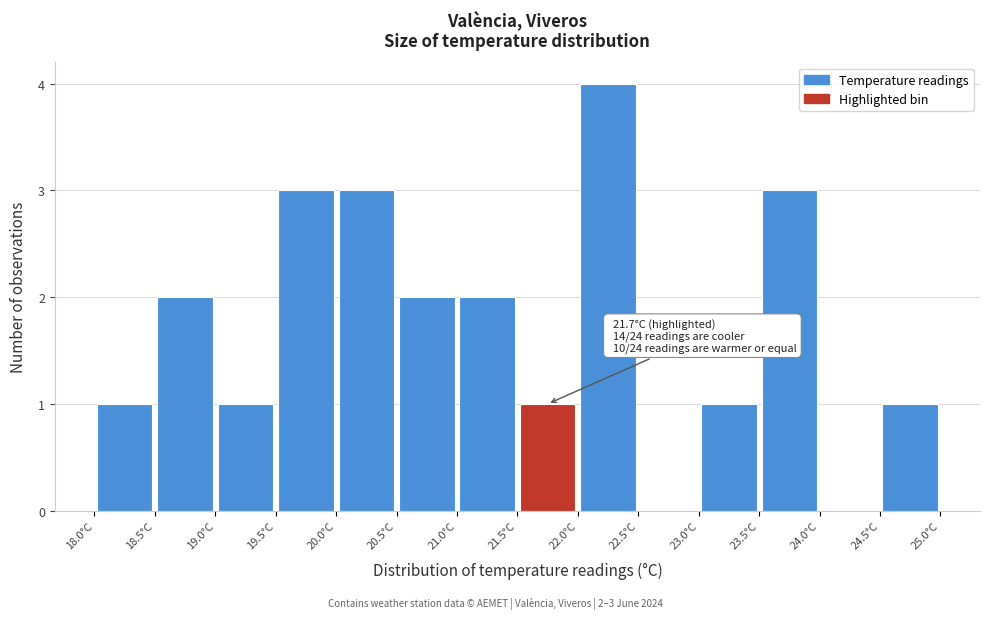

Which range on the x-axis has the tallest bar?

22.0 to 22.5